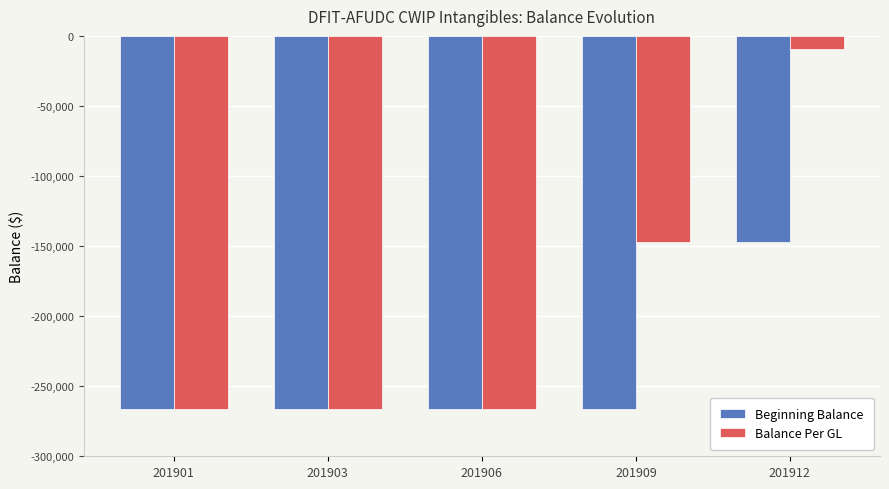

At 201909, list the series in order from smallest to largest.

Beginning Balance, Balance Per GL